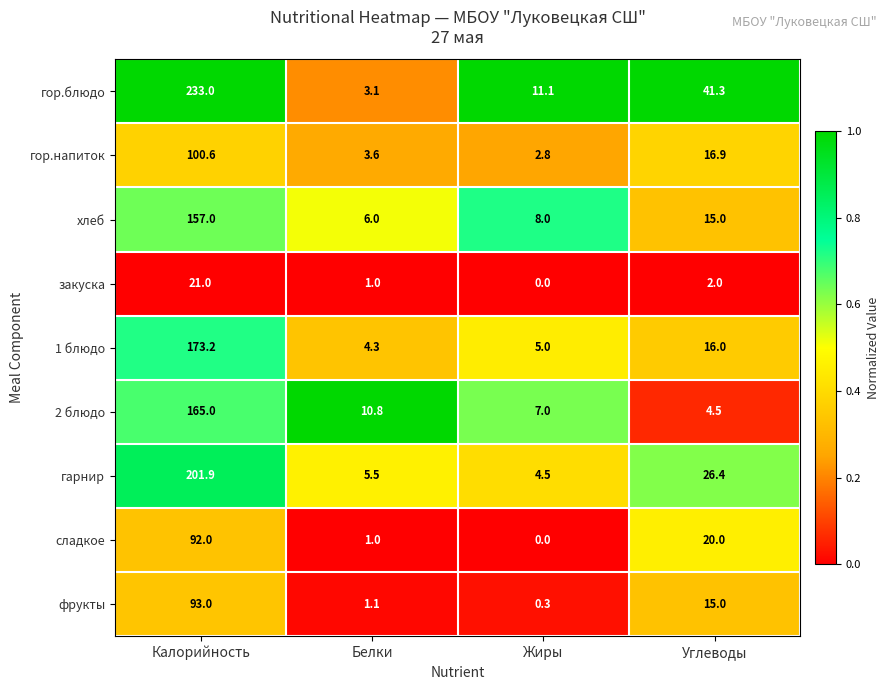

Which label corresponds to the smallest value in the chart?

Жиры